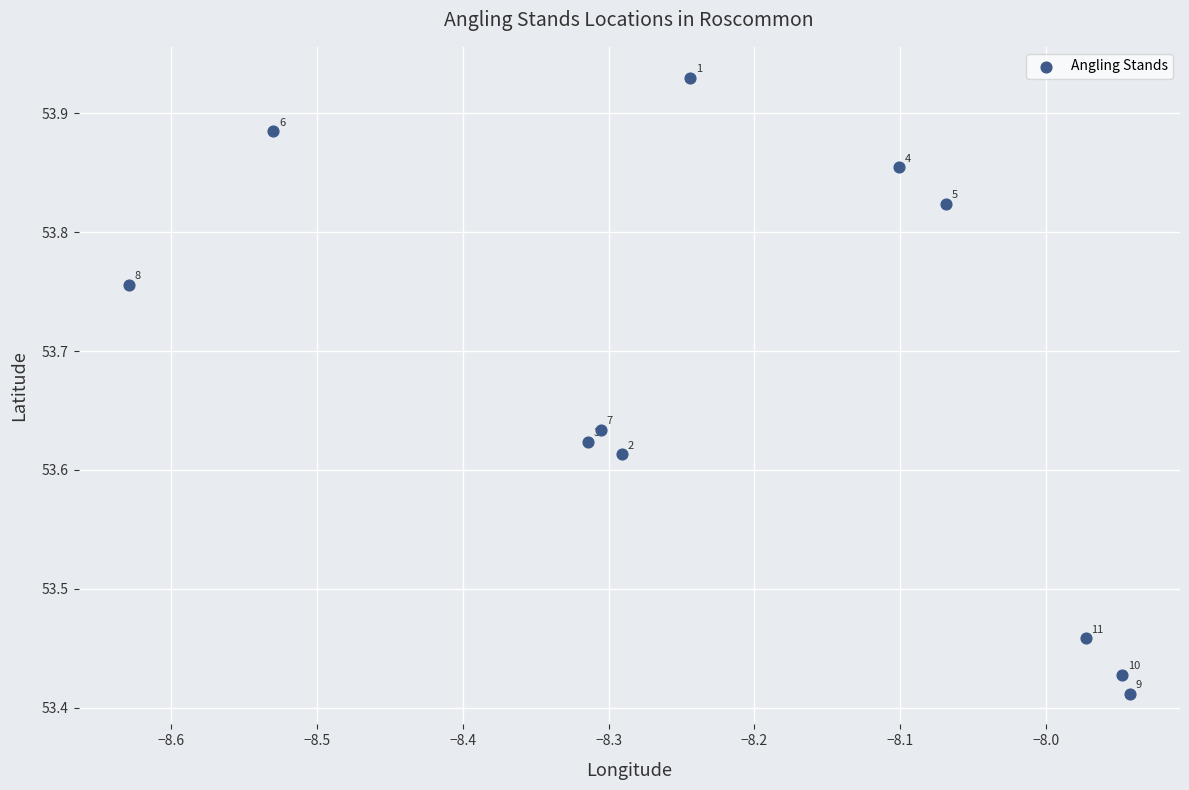

What is the average Y value?

53.7